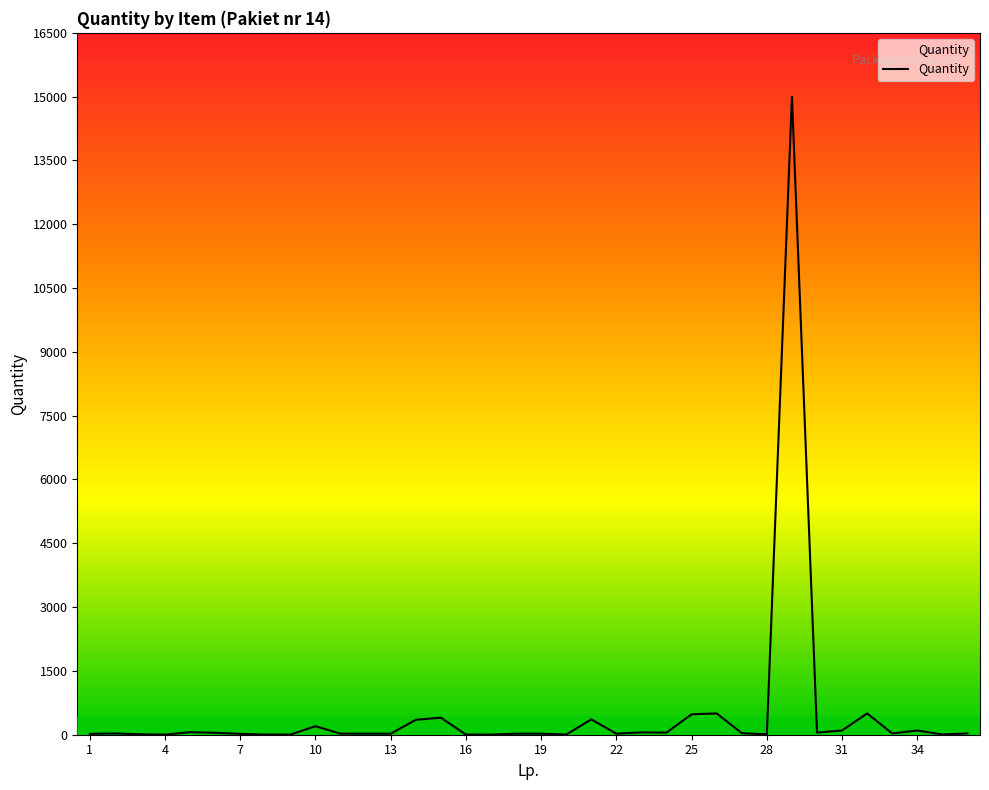

What is the greatest value displayed?

15000